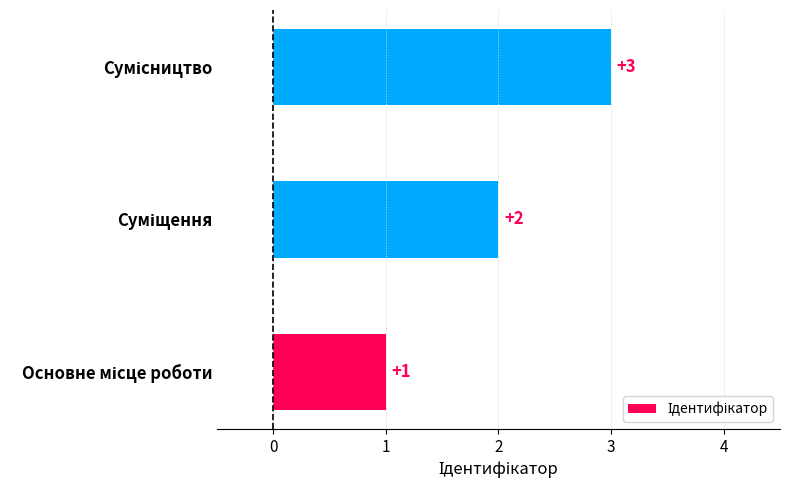

What is the minimum value shown in the chart?

1